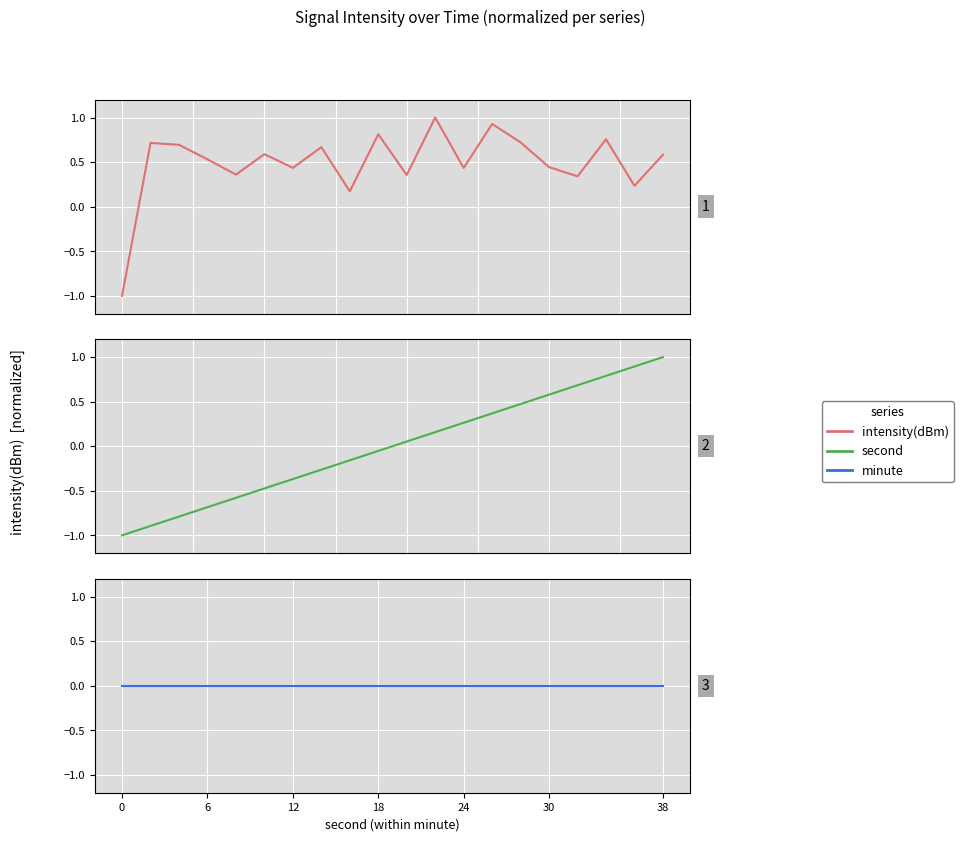

At how many categories does at least one series exceed 0?

19